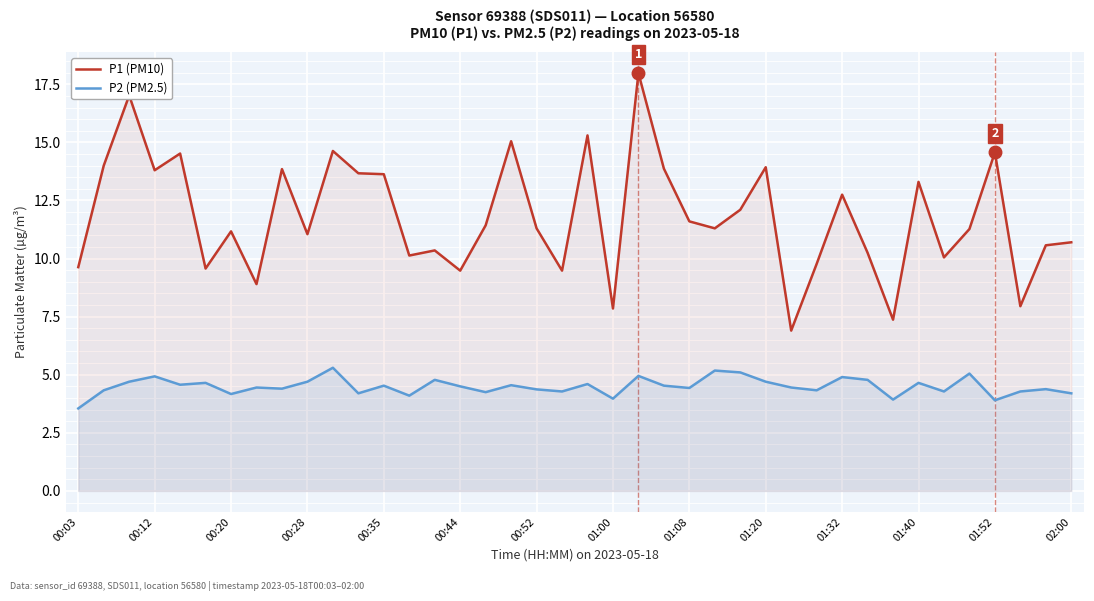

What is the difference between the maximum and second lowest values in the P2 (PM2.5) series?

1.4